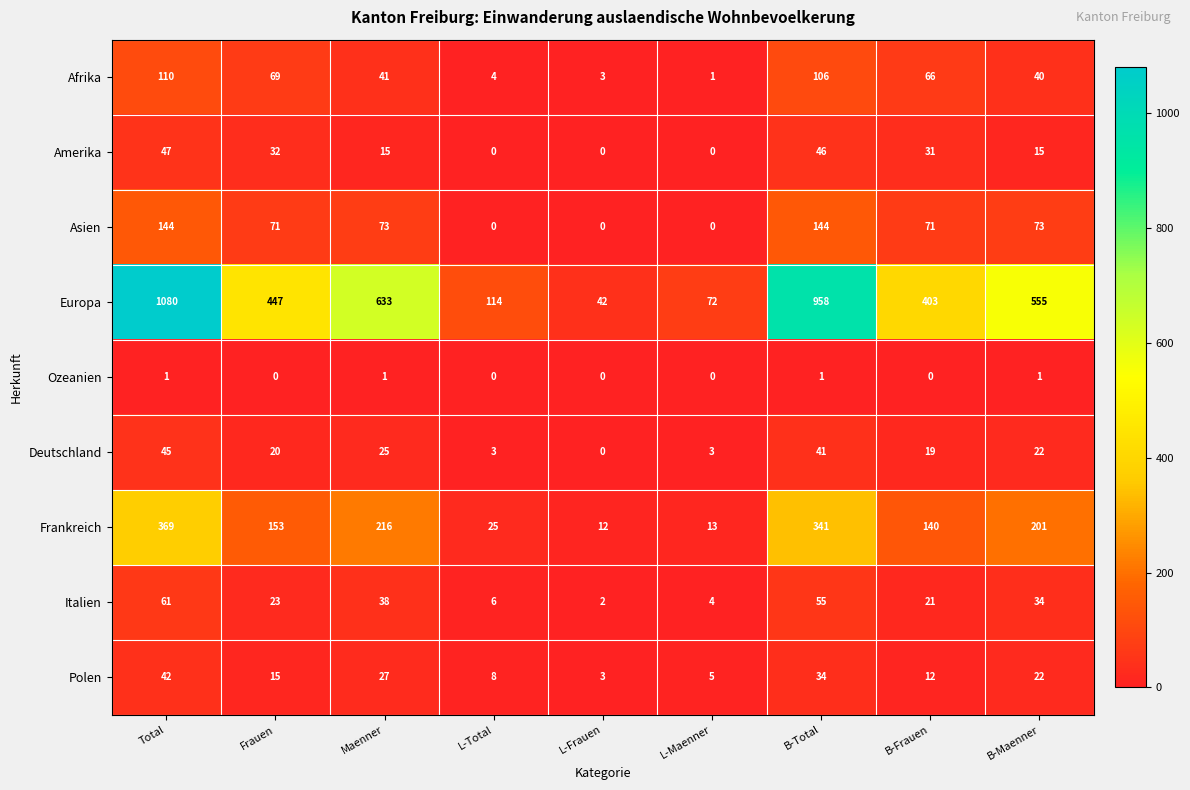

Which category has the highest value across all series?

Total